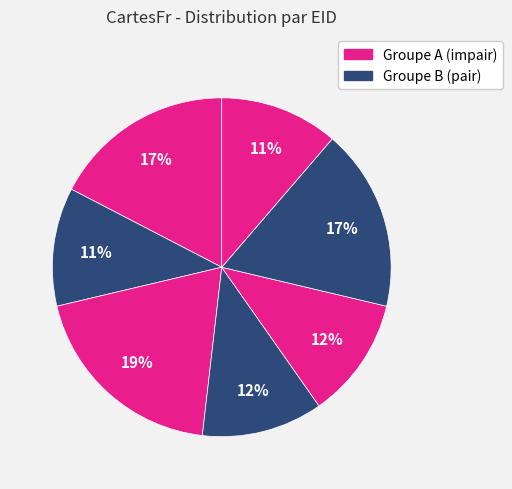

To the nearest percent, what is the difference between the largest and smallest slice percentages?

8%